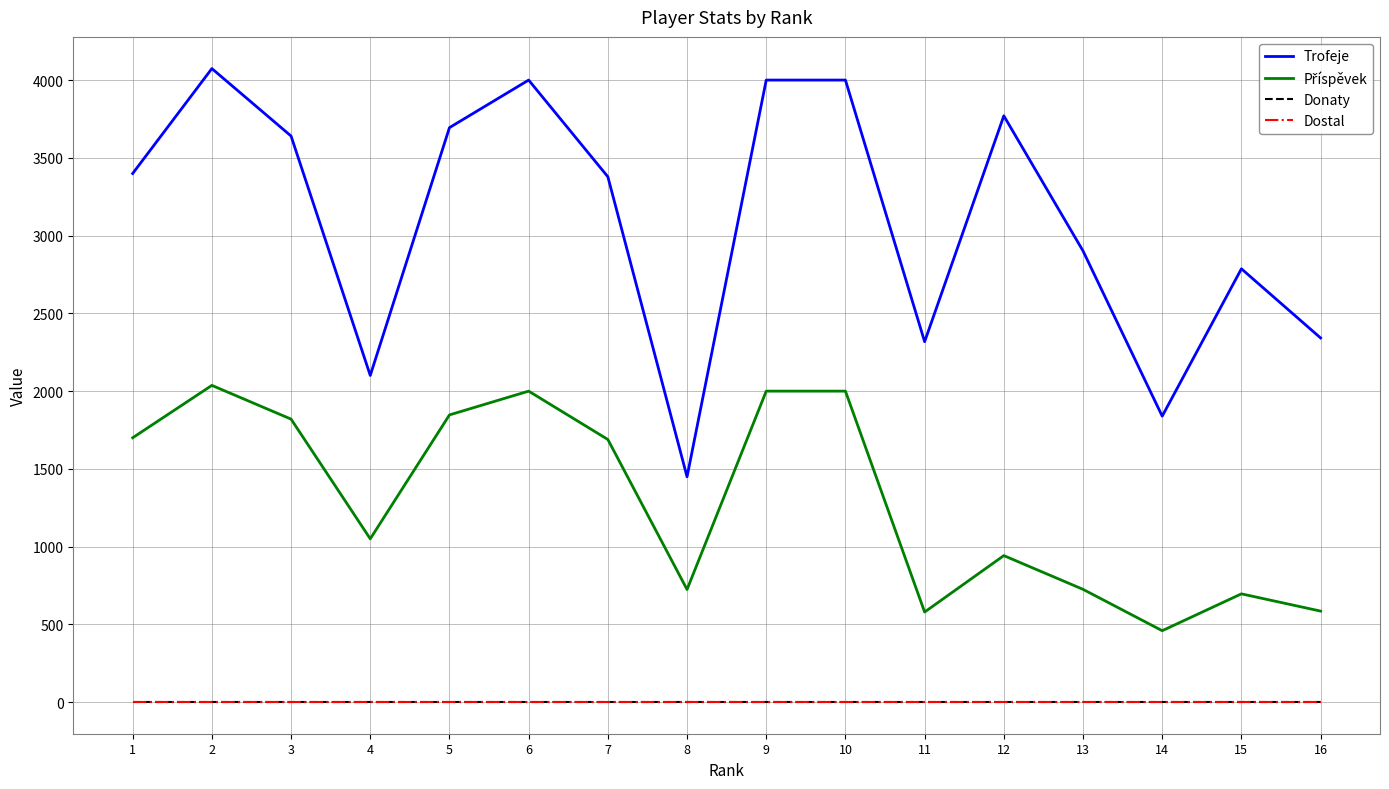

Does the chart display data point markers on the line(s)?

No